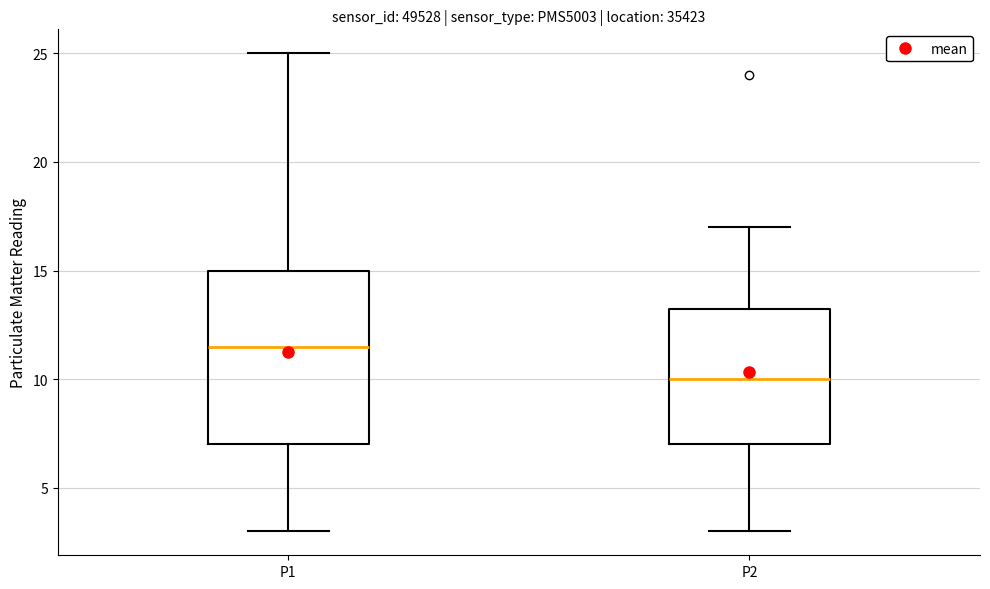

Which box's median line is the lowest?

P2